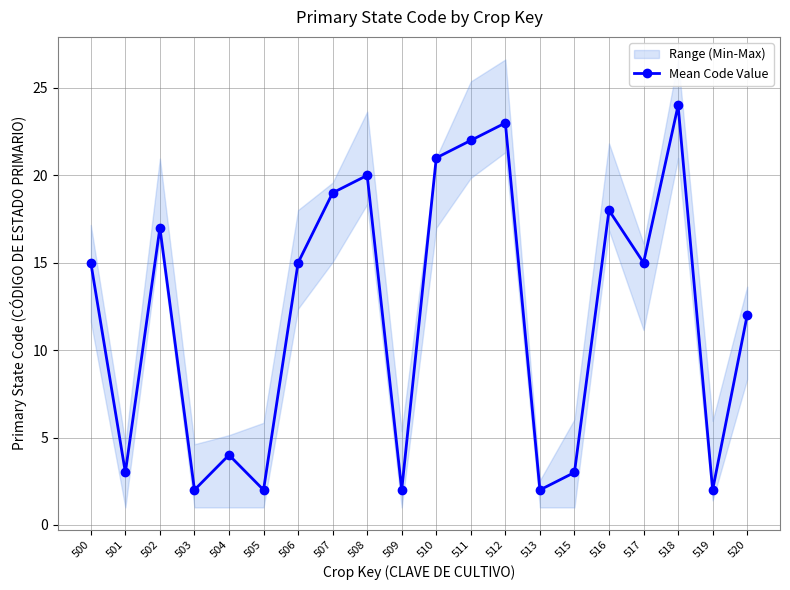

List the labels in order of value, largest first.

518, 512, 511, 510, 508, 507, 516, 502, 500, 506, 517, 520, 504, 501, 515, 503, 505, 509, 513, 519